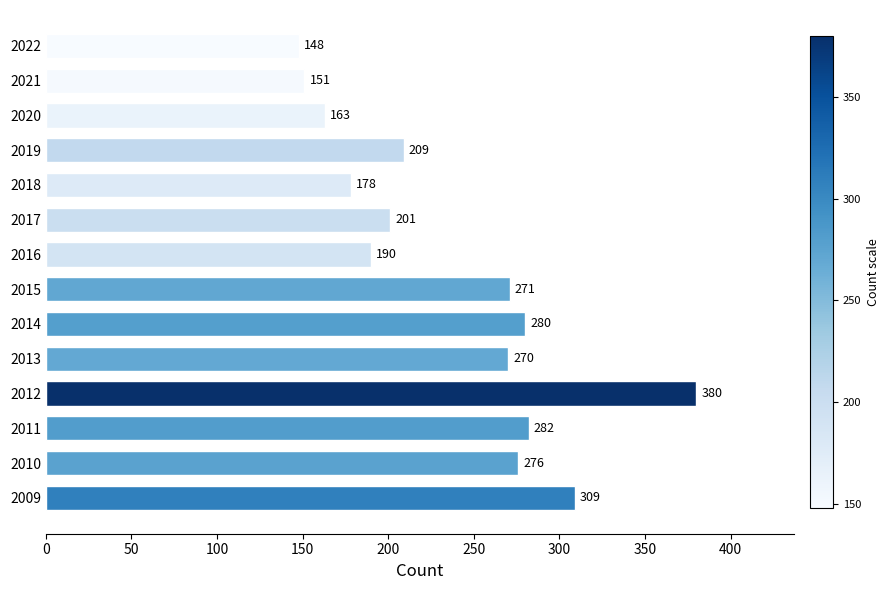

True or false: the data shows 271 at 2015.

True